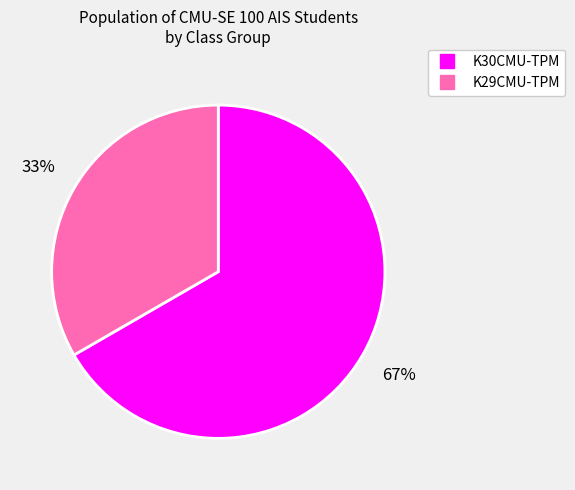

Is it true that K30CMU-TPM is 74% of the pie?

False